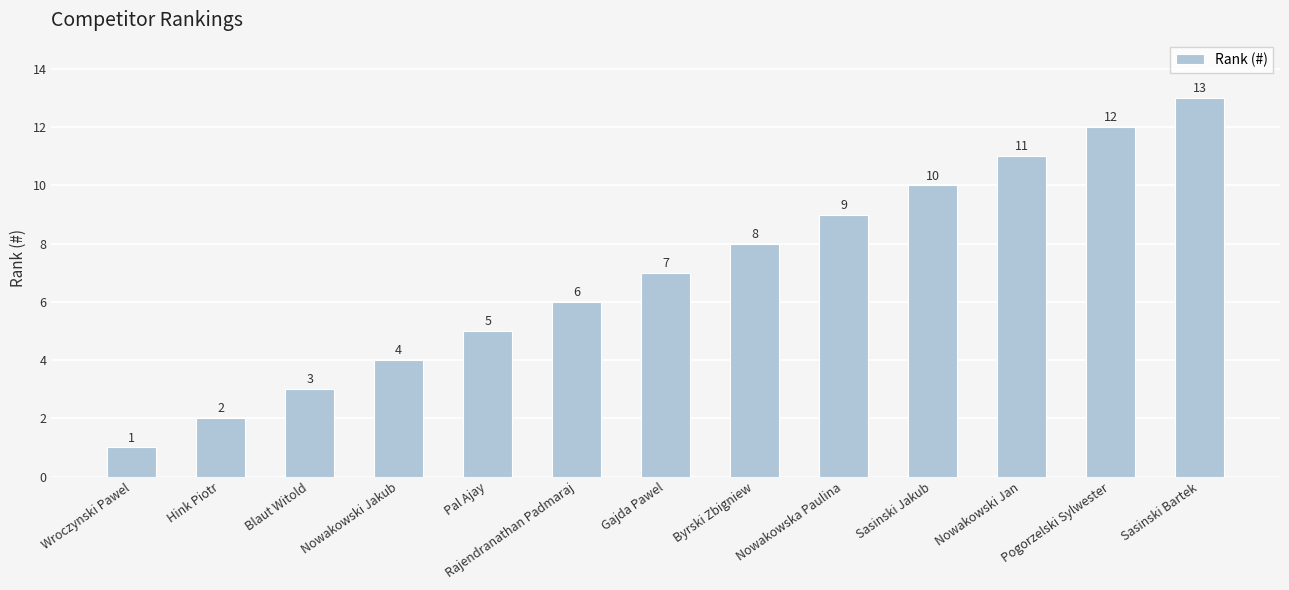

The value at Nowakowski Jakub is 4. True or false?

True